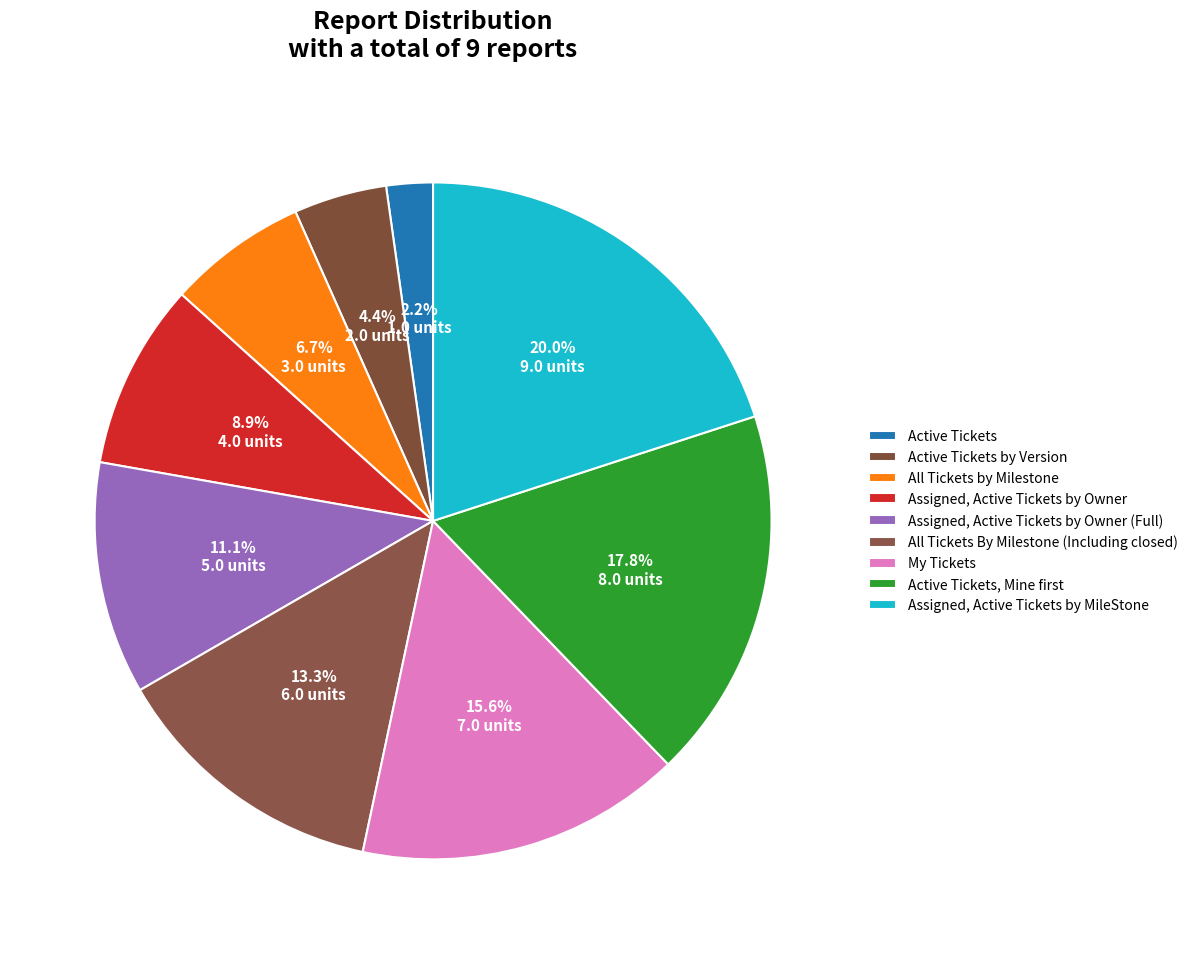

To the nearest percent, what is the difference between the largest and smallest slice percentages?

18%